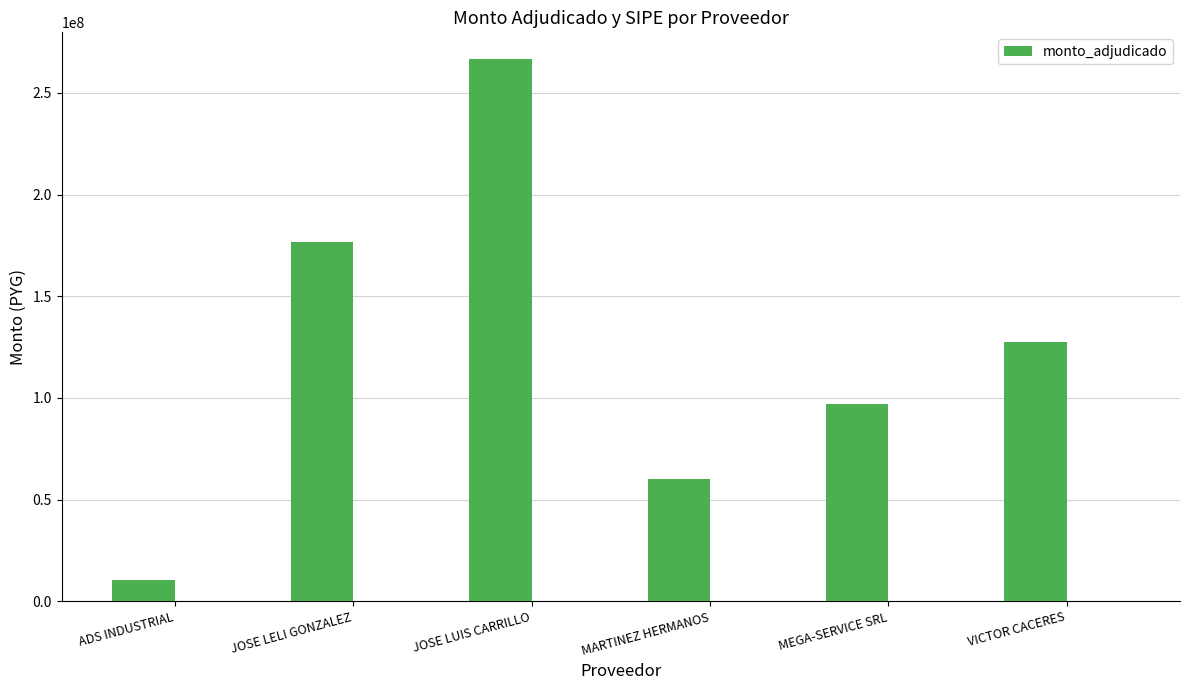

Where is the data nearest to the value 138446385?

VICTOR CACERES